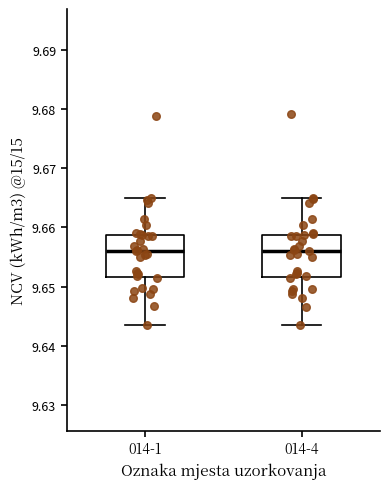

Reading left to right, read every box against the y-axis: the position of its median line, the range the box covers, and the ends of its whiskers. The values are not printed on the chart, so give them approximately, as read against the axis.

014-1: median 9.656, box 9.652 to 9.659, whiskers 9.643 to 9.665
014-4: median 9.656, box 9.652 to 9.659, whiskers 9.644 to 9.665